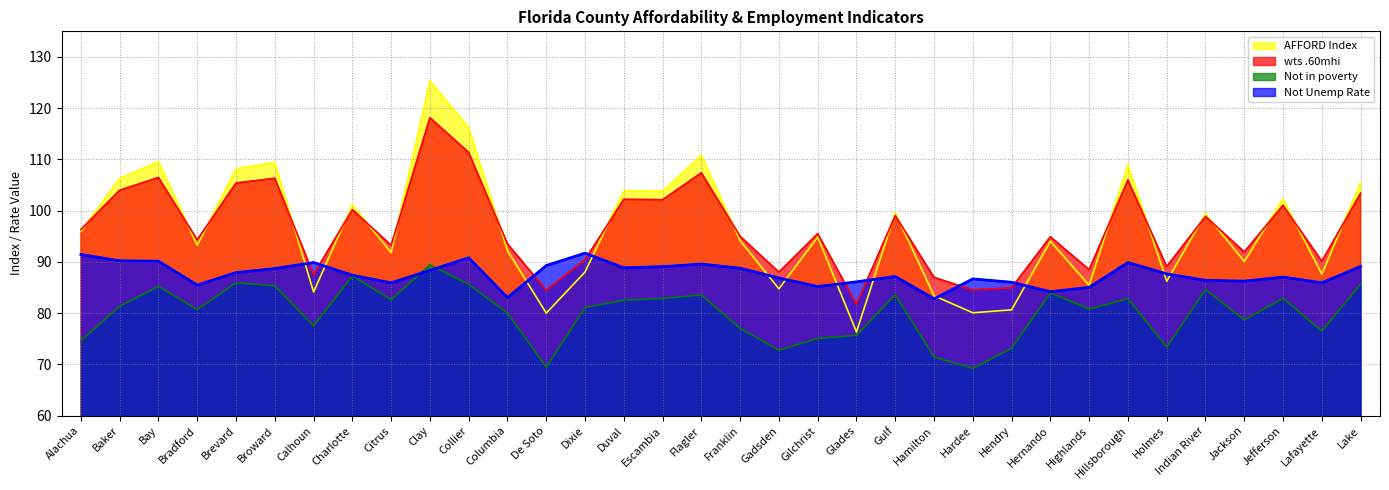

At which category does the chart reach its peak across all series?

Clay